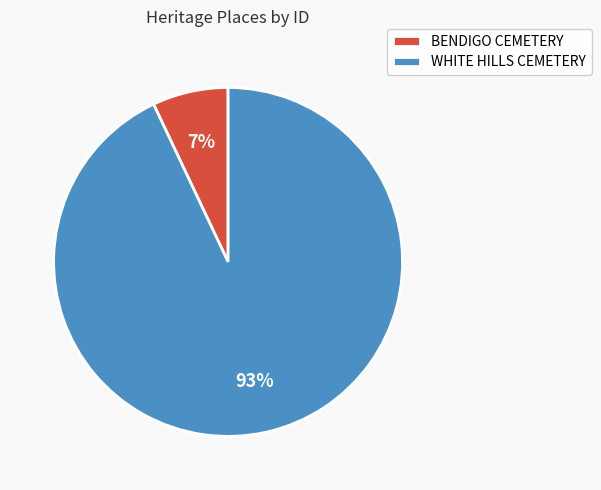

Is the sum of BENDIGO CEMETERY and WHITE HILLS CEMETERY greater than half?

Yes